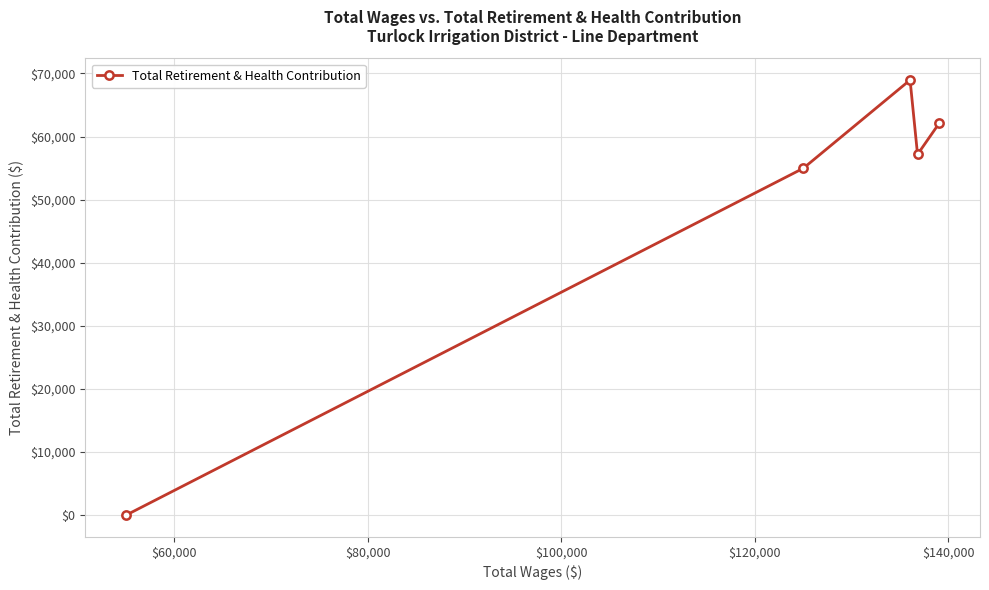

What is the greatest value displayed?

68964